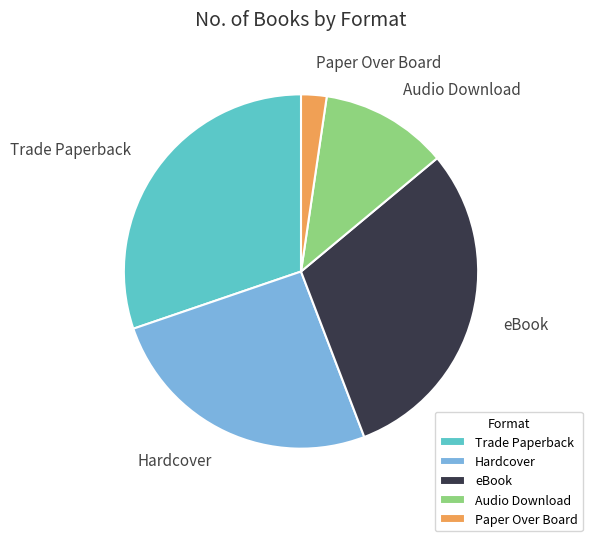

How many segments does this pie chart have?

5